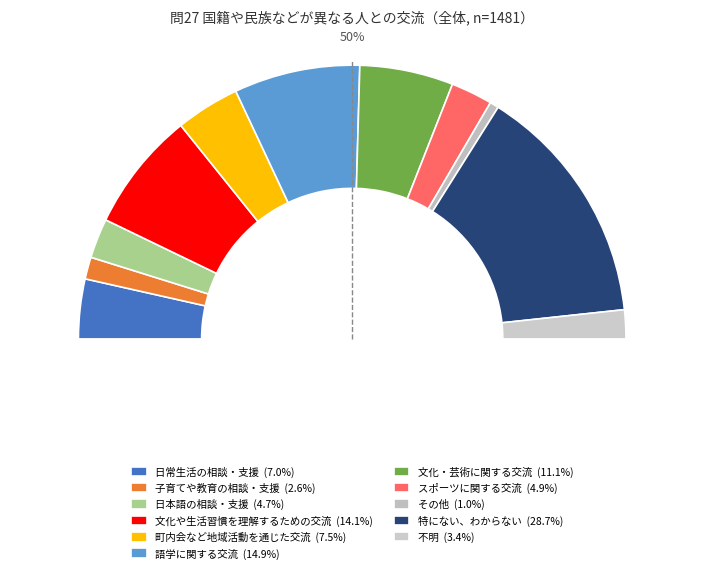

To the nearest percent, what percentage of the pie is その他?

1%